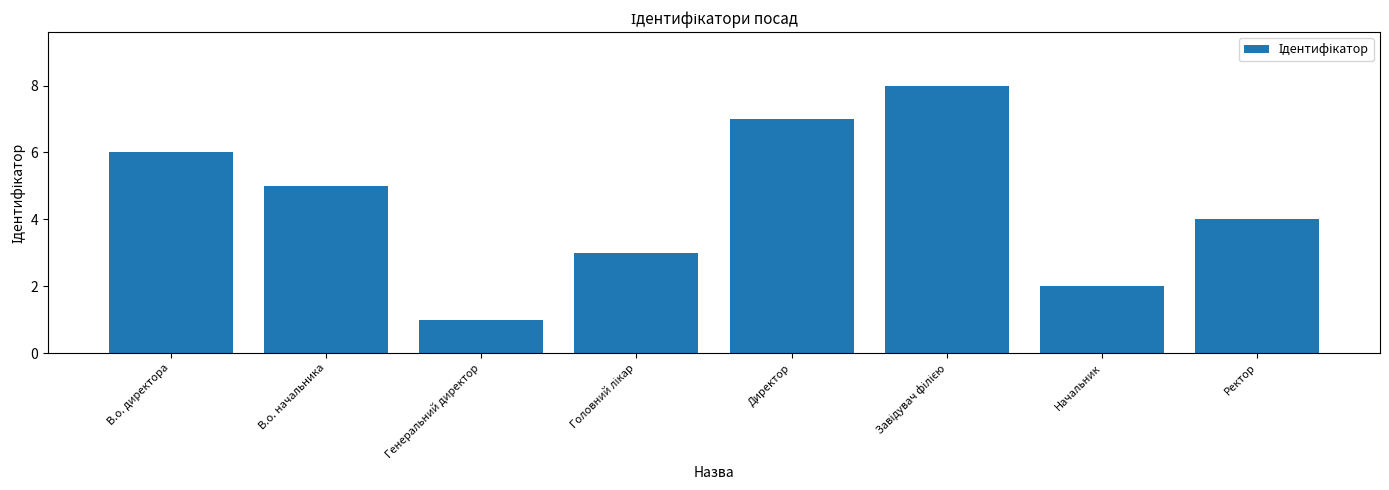

What is the value of the 8th bar from the left?

4